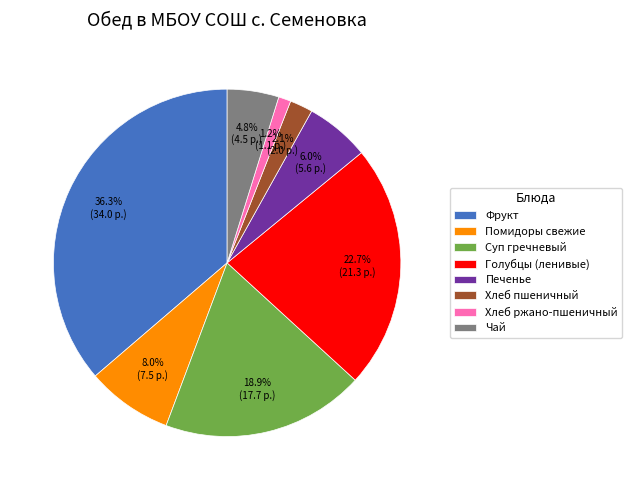

Rank the categories by value from highest to lowest.

Фрукт, Голубцы (ленивые), Суп гречневый, Помидоры свежие, Печенье, Чай, Хлеб пшеничный, Хлеб ржано-пшеничный